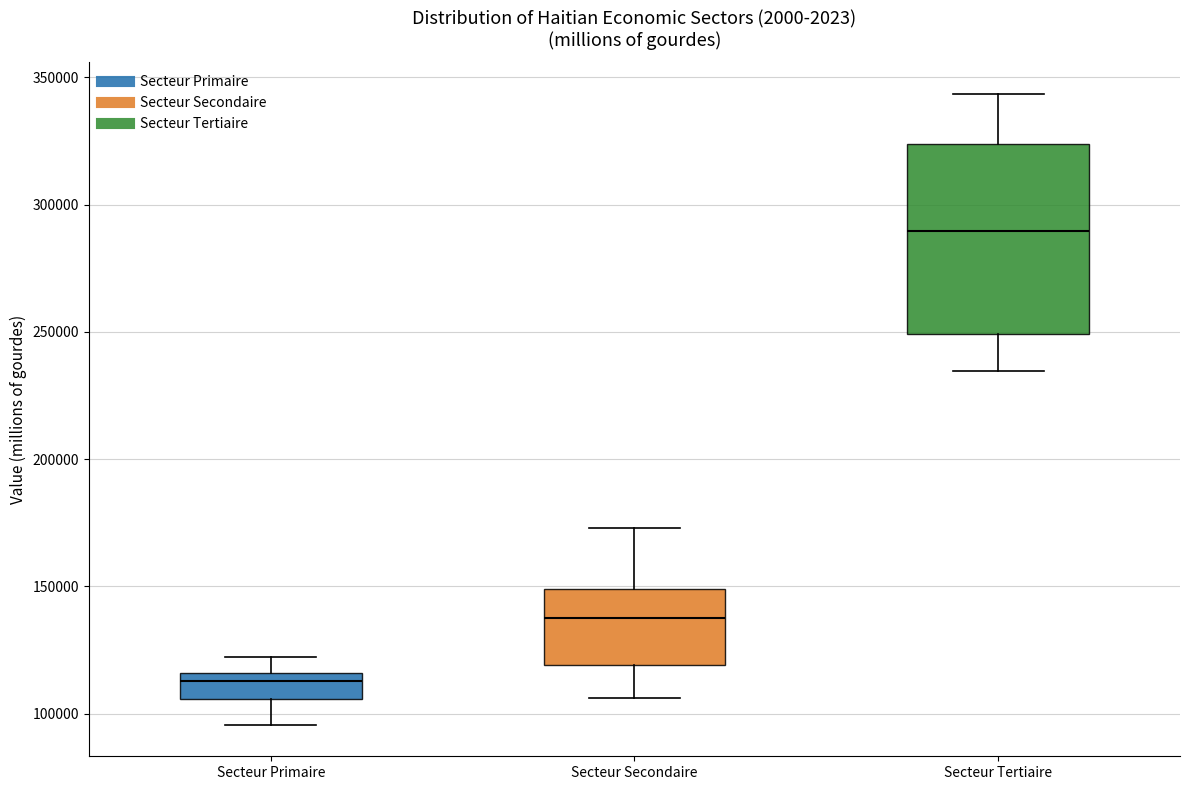

Comparing the boxes themselves (not the whiskers), which one is the tallest?

Secteur Tertiaire